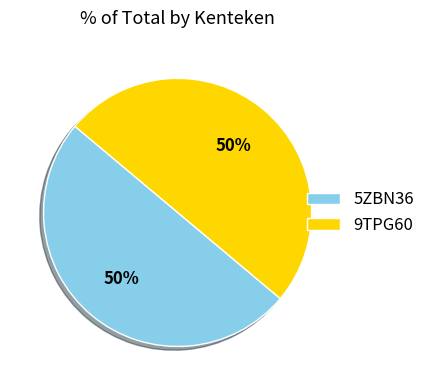

What is the ratio of the value at 9TPG60 to the value at 5ZBN36?

1.0